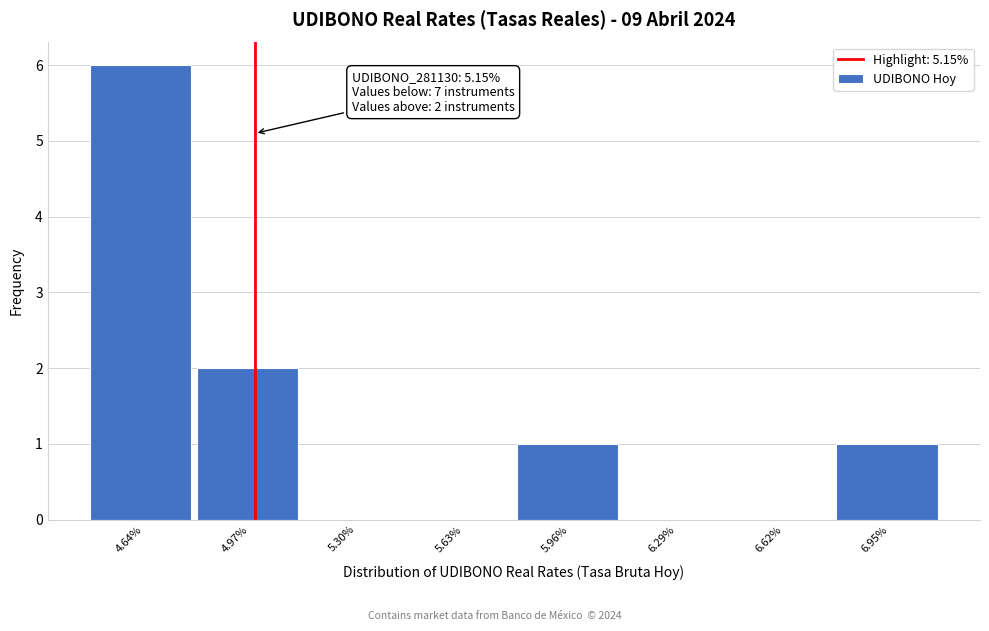

Reading right to left, what are all the values shown in this chart?

6.95%=1	6.62%=0	6.29%=0	5.96%=1	5.63%=0	5.30%=0	4.97%=2	4.64%=6